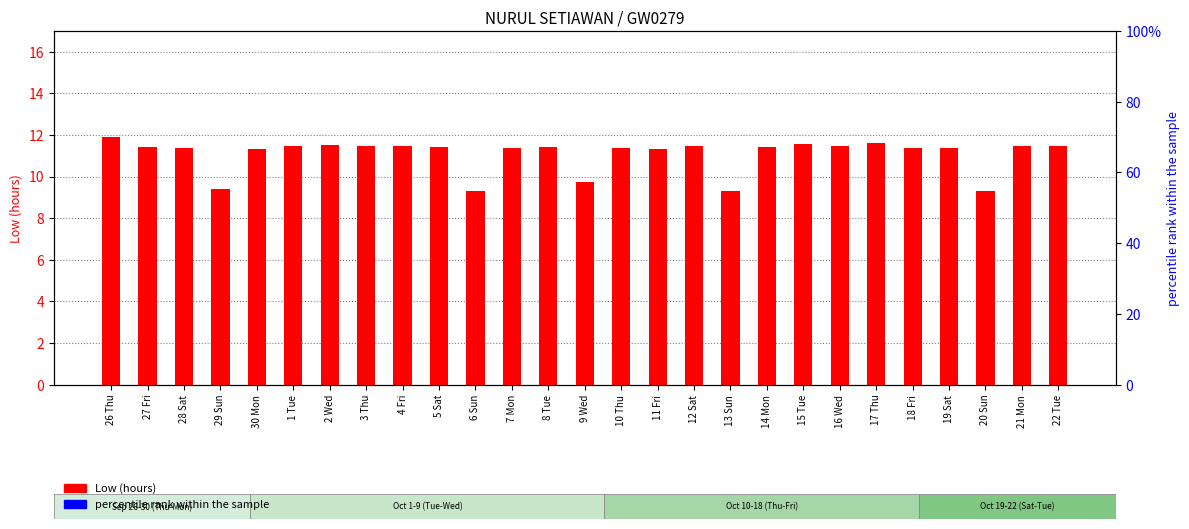

At which label does Low (hours) reach its minimum?

13 Sun